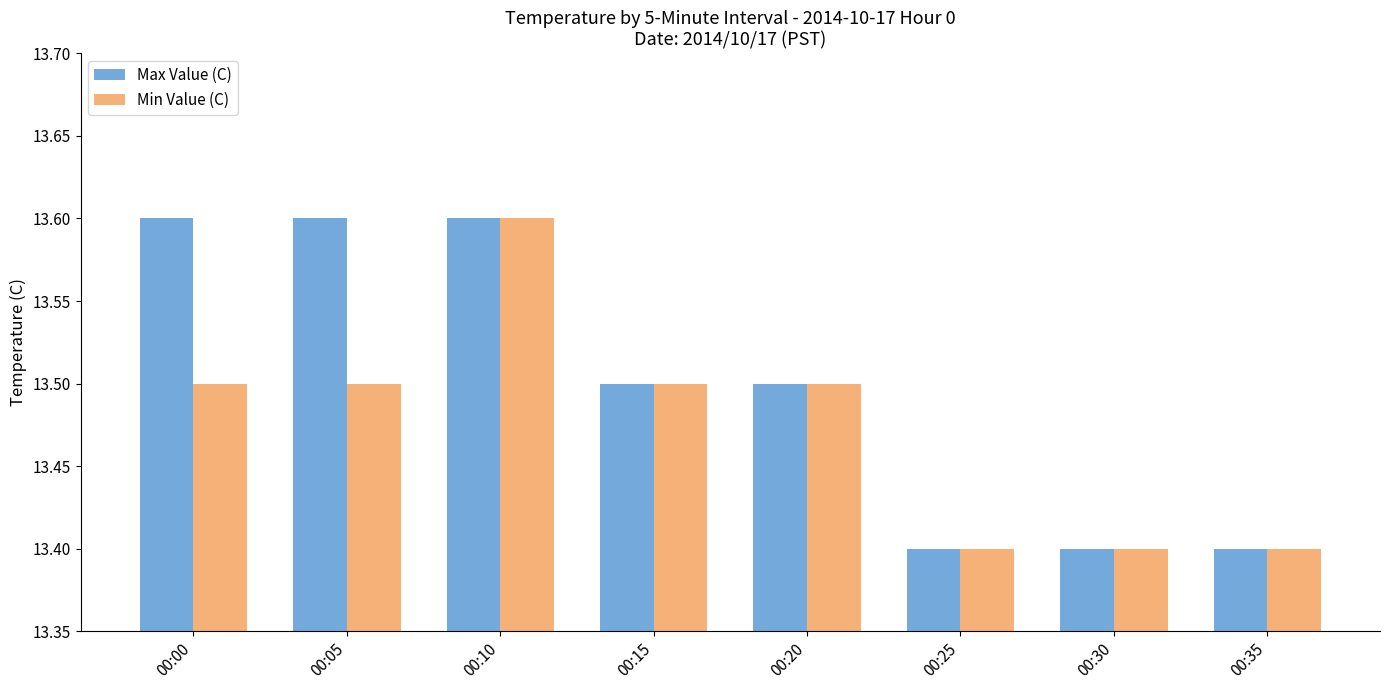

At 00:00, list the series in order from largest to smallest.

Max Value (C), Min Value (C)